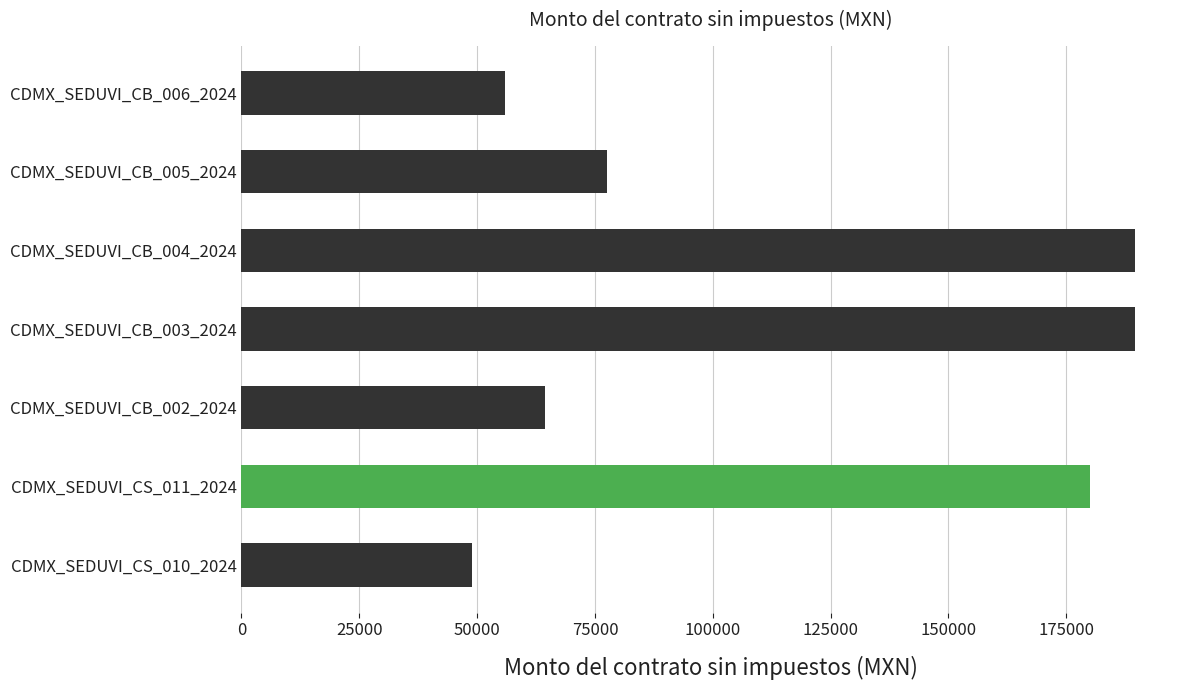

What is the average value?

115168.8